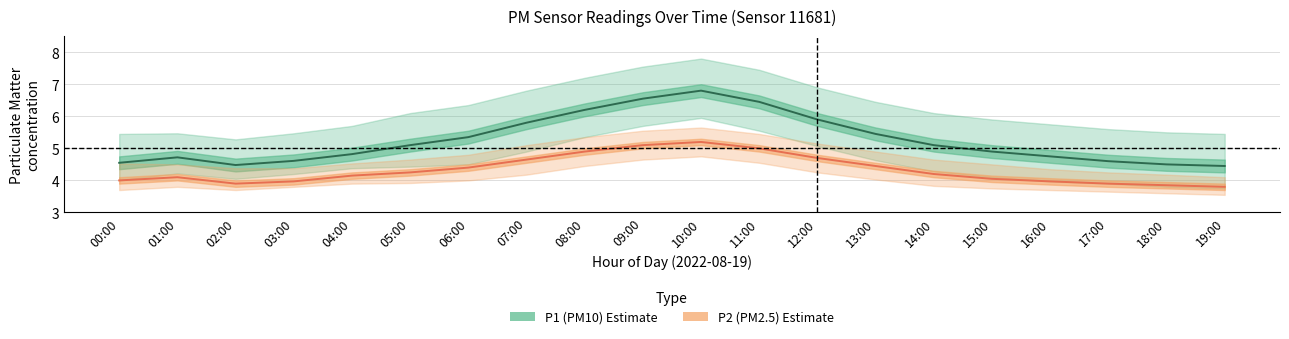

What is the difference between the highest and lowest values at 12:00?

1.2